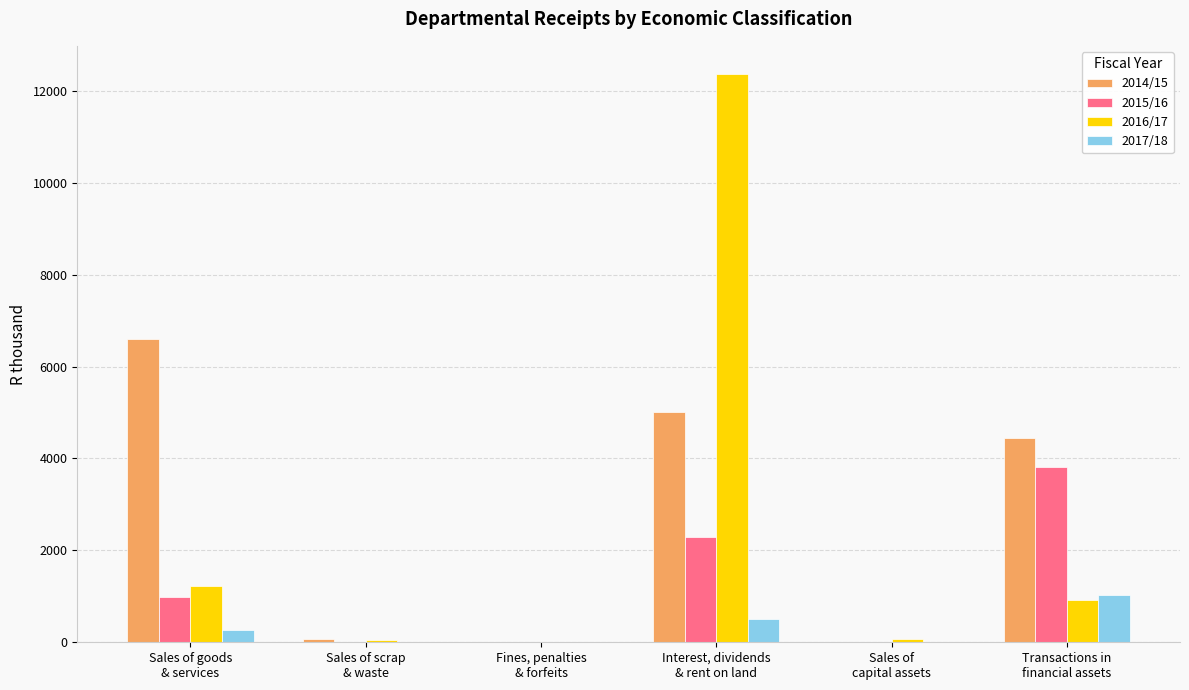

Which series has the largest total across all categories?

2014/15